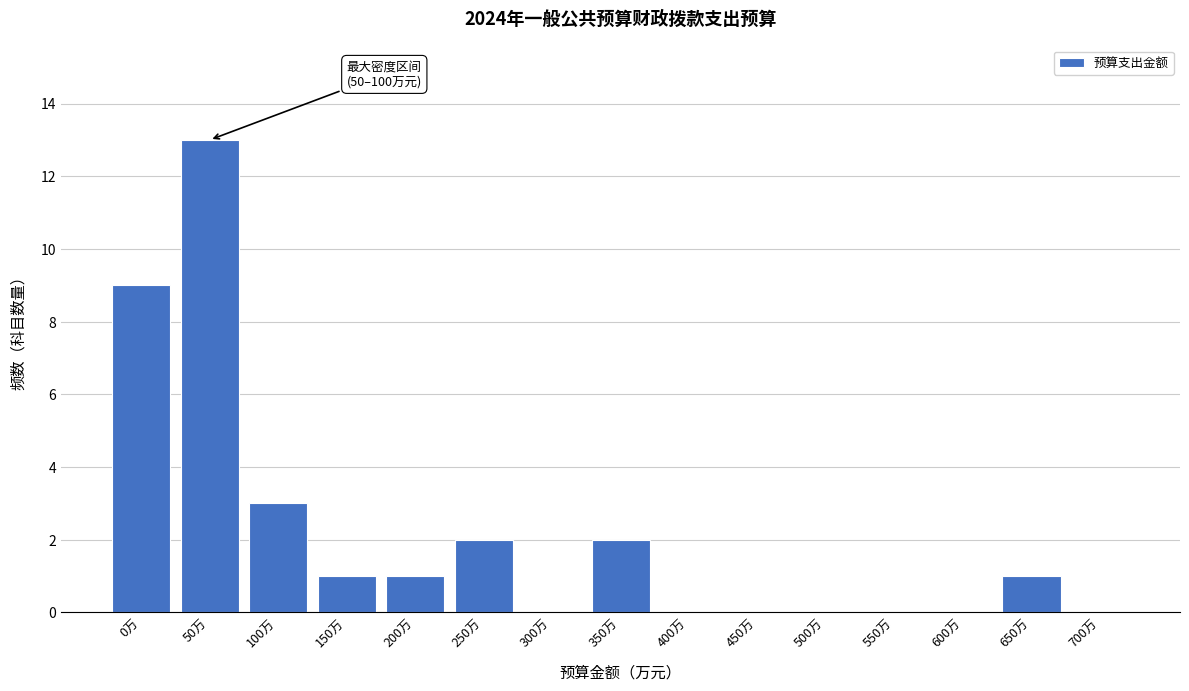

Reading right to left, what are all the values shown in this chart?

700万=0	650万=1	600万=0	550万=0	500万=0	450万=0	400万=0	350万=2	300万=0	250万=2	200万=1	150万=1	100万=3	50万=13	0万=9